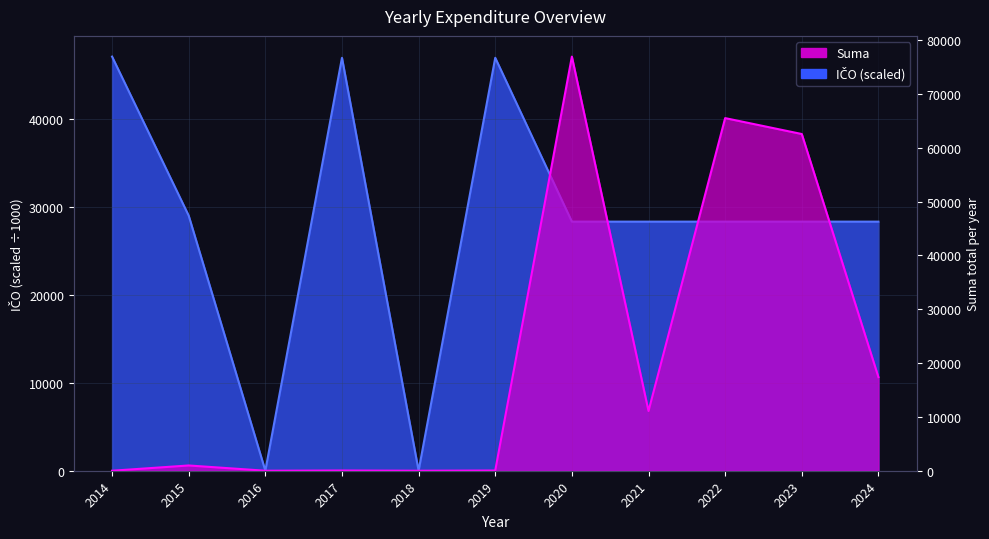

At which category does IČO_scaled reach its first local valley?

2016